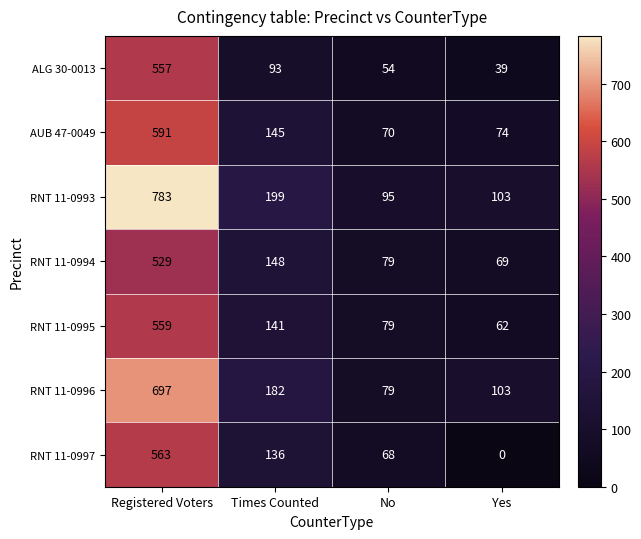

How many values in the ALG 30-0013 series are below 93?

2